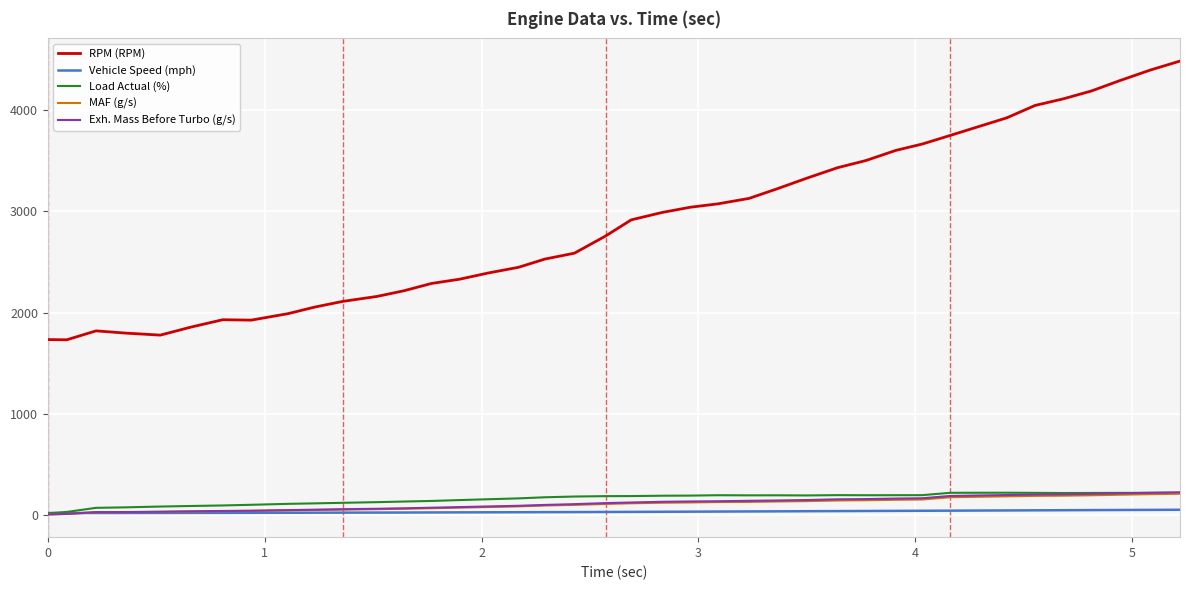

Which series has the largest range (max minus min)?

RPM (RPM)